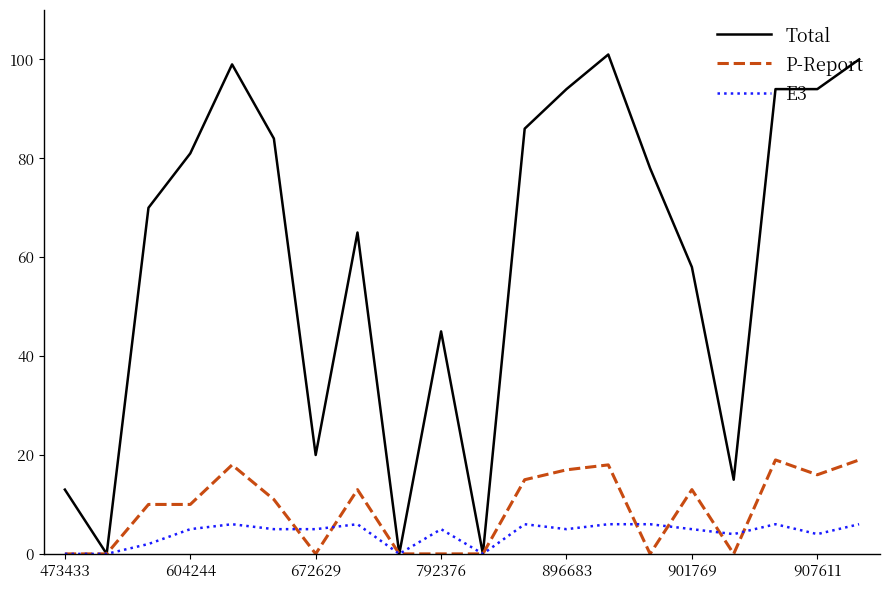

What is the highest value of the Total series?

101